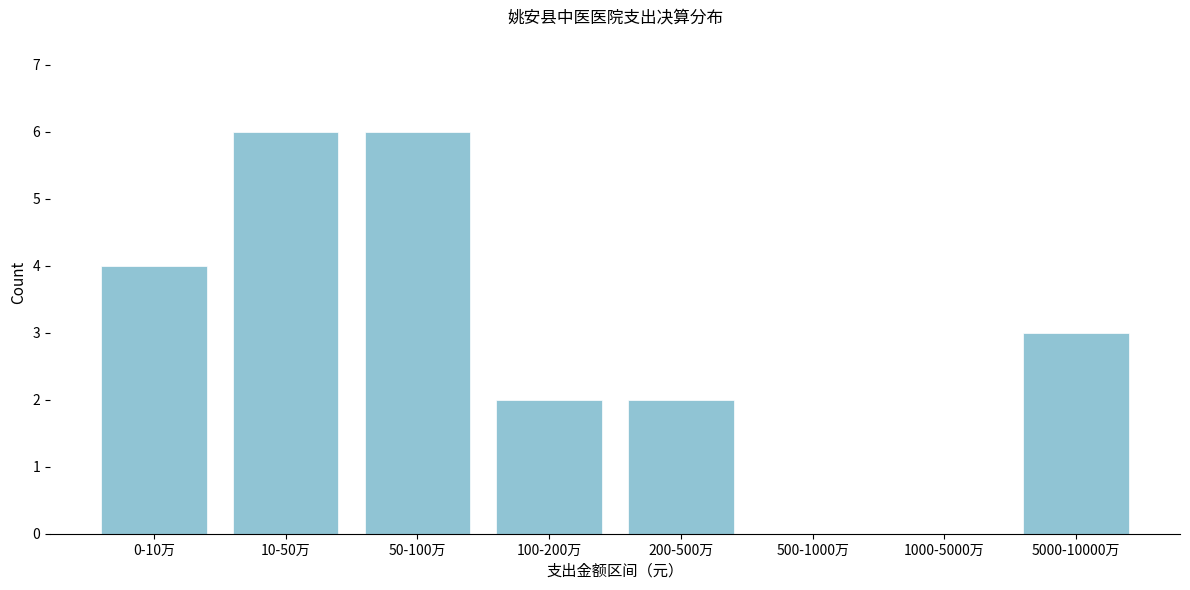

Reading right to left, what are all the values shown in this chart?

5000-10000万=3	1000-5000万=0	500-1000万=0	200-500万=2	100-200万=2	50-100万=6	10-50万=6	0-10万=4